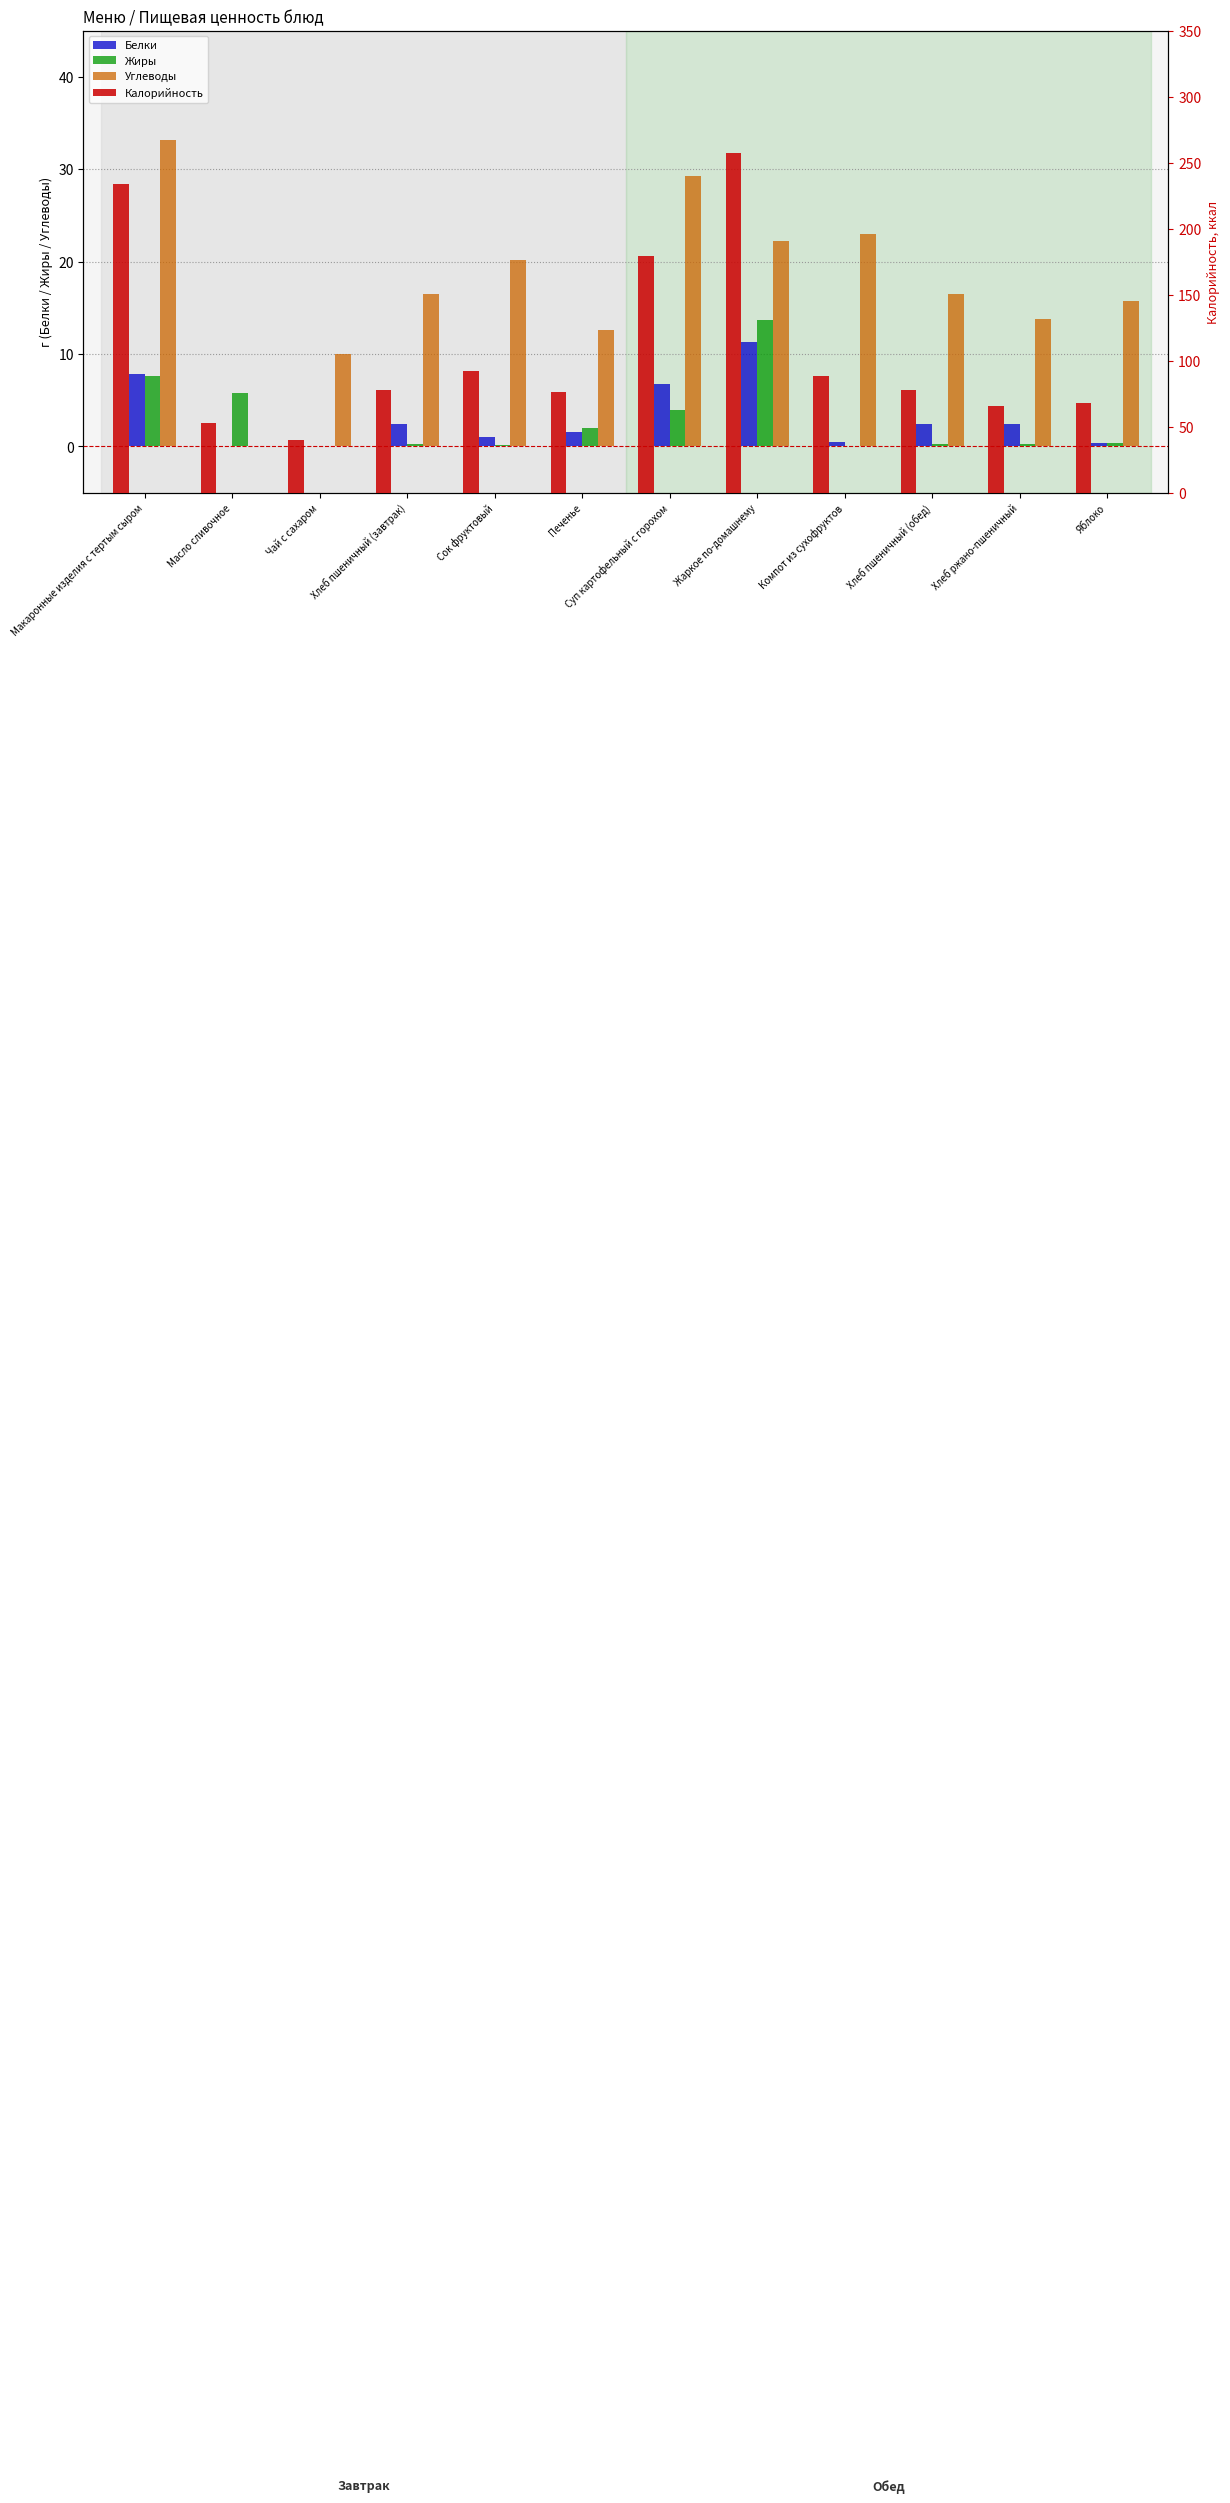

What is the difference between the second highest and second lowest values in the Углеводы series?

19.2